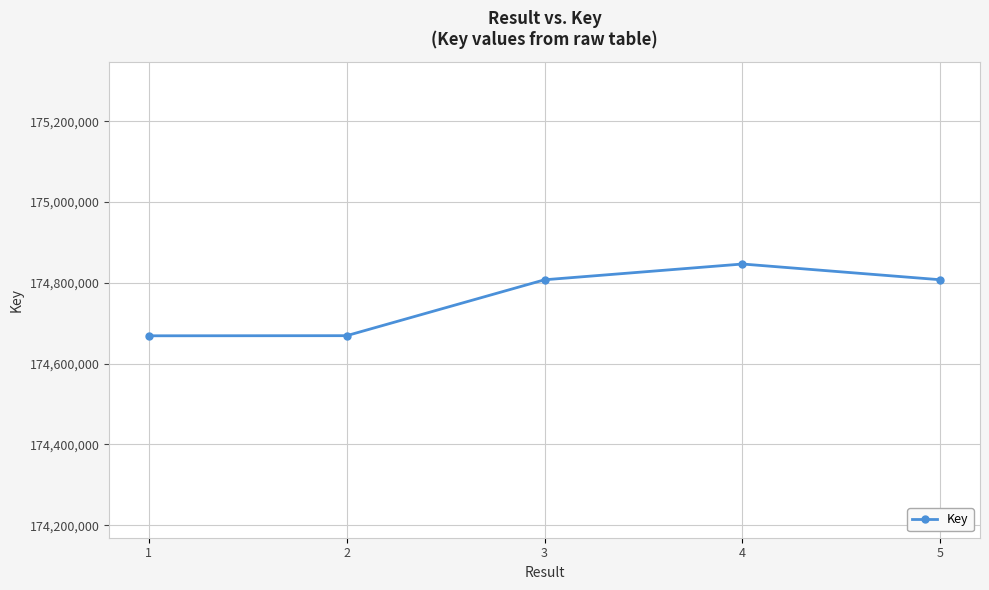

What is the value of the 2nd point from the left?

174669286